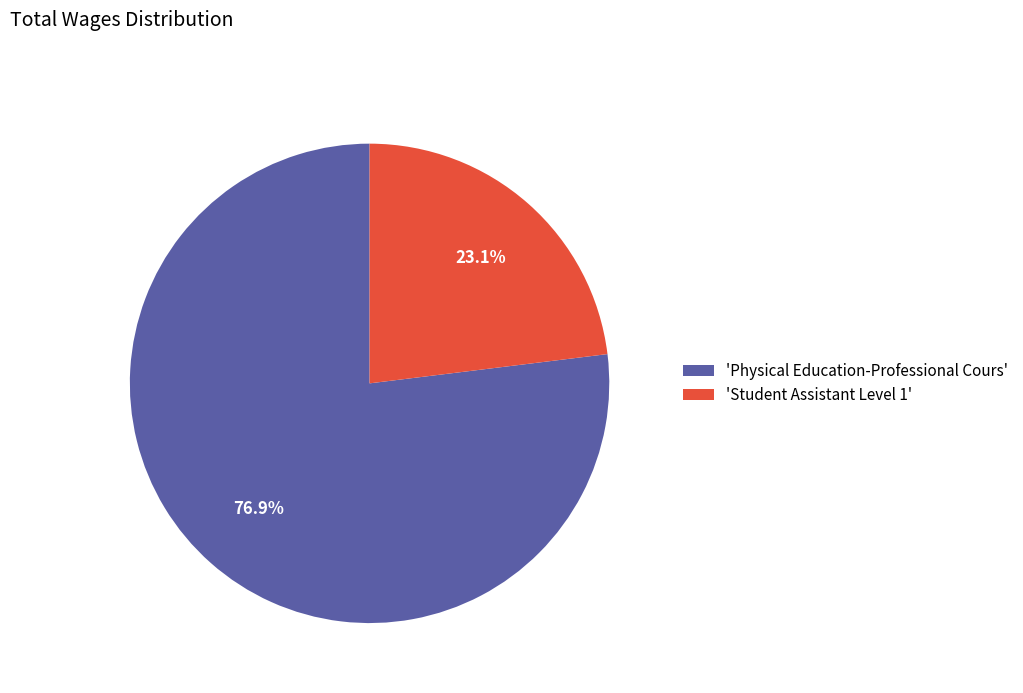

What is the majority slice?

'Physical Education-Professional Cours'